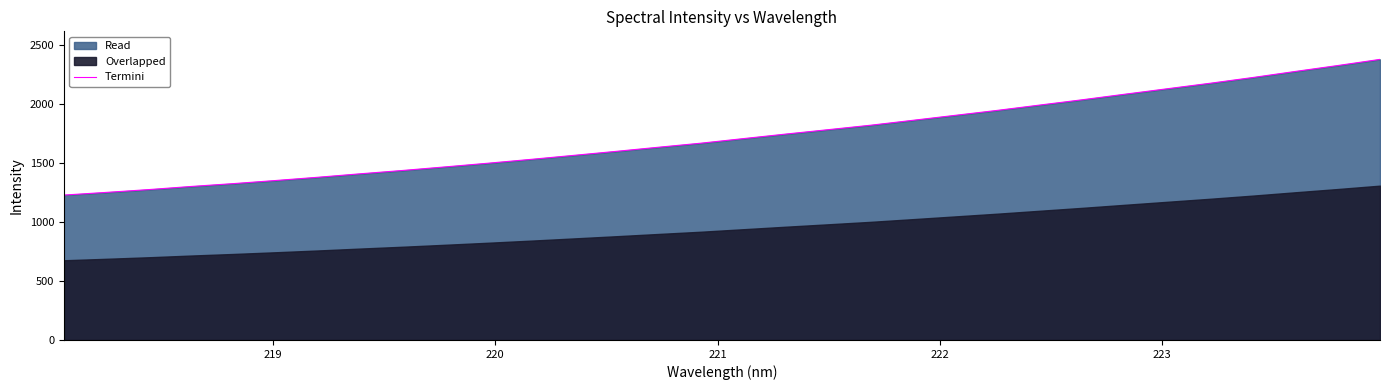

What is the maximum value for Termini?

2375.1